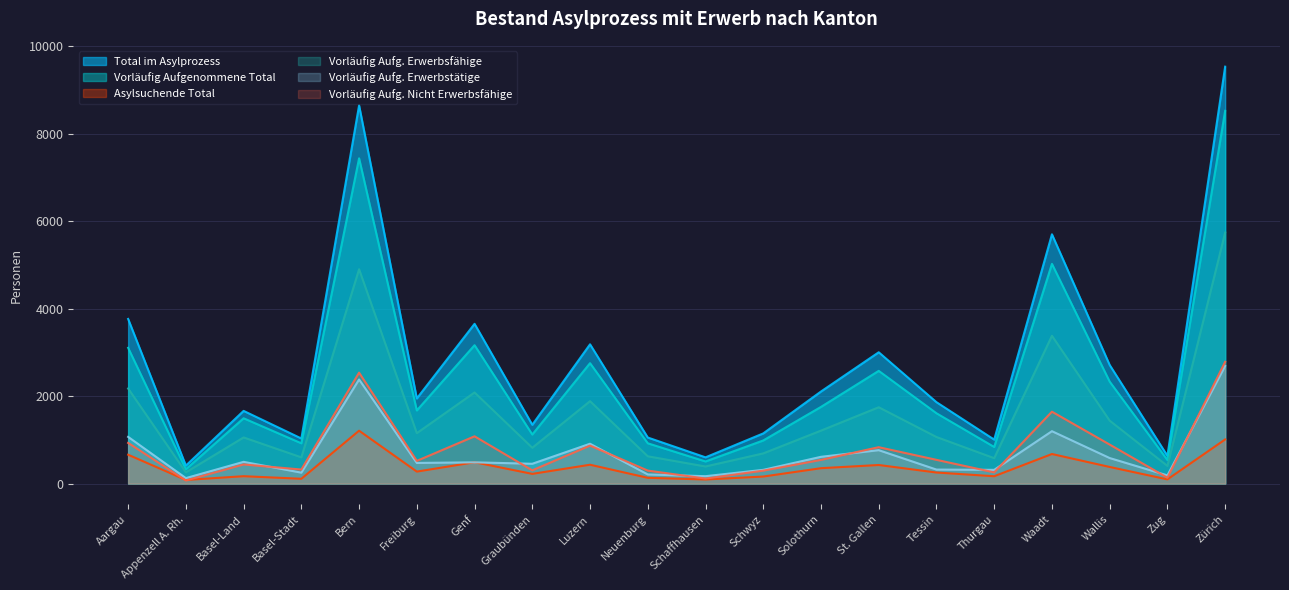

True or false: Asylsuchende Total and Vorläufig Aufg. Erwerbsfähige cross at least once.

False